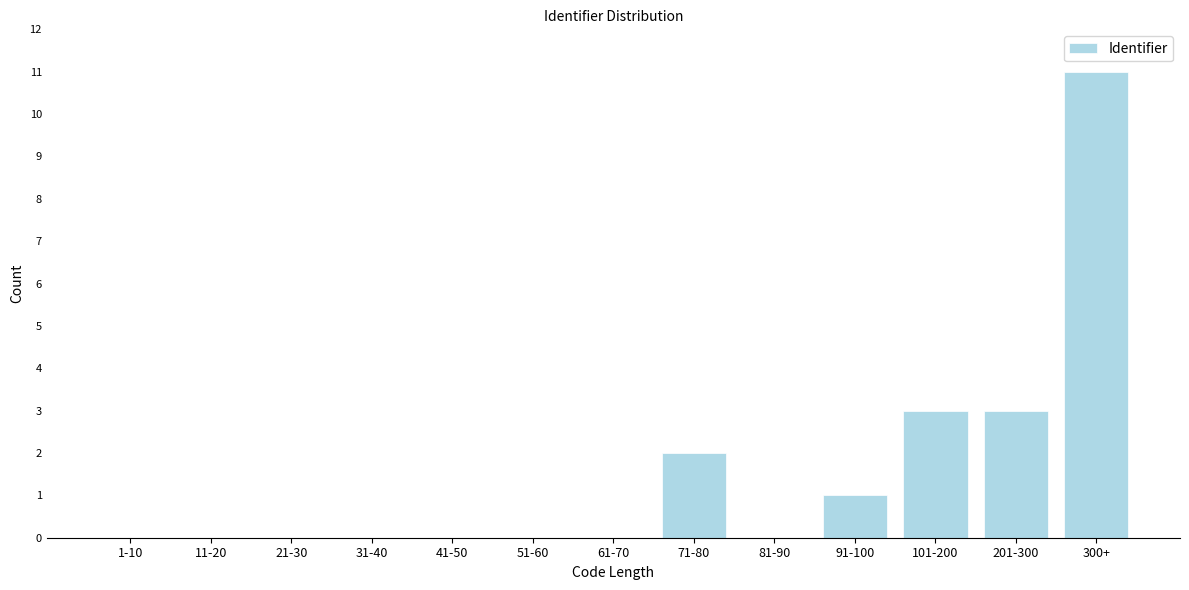

Reading left to right, extract all data points from this chart.

1-10=0	11-20=0	21-30=0	31-40=0	41-50=0	51-60=0	61-70=0	71-80=2	81-90=0	91-100=1	101-200=3	201-300=3	300+=11